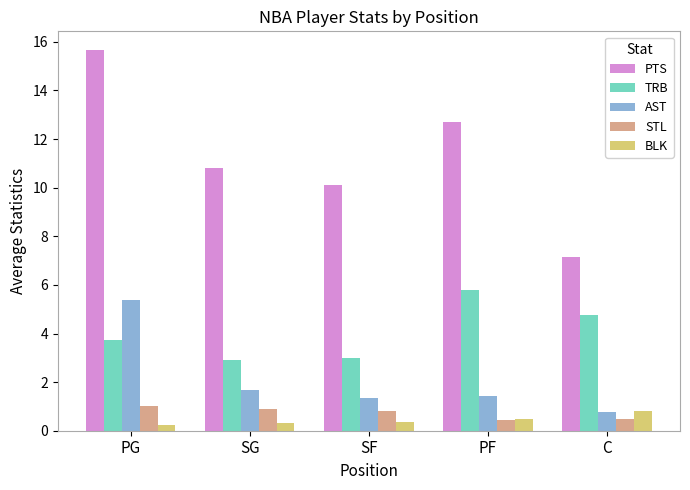

Count the number of data series in this chart.

5